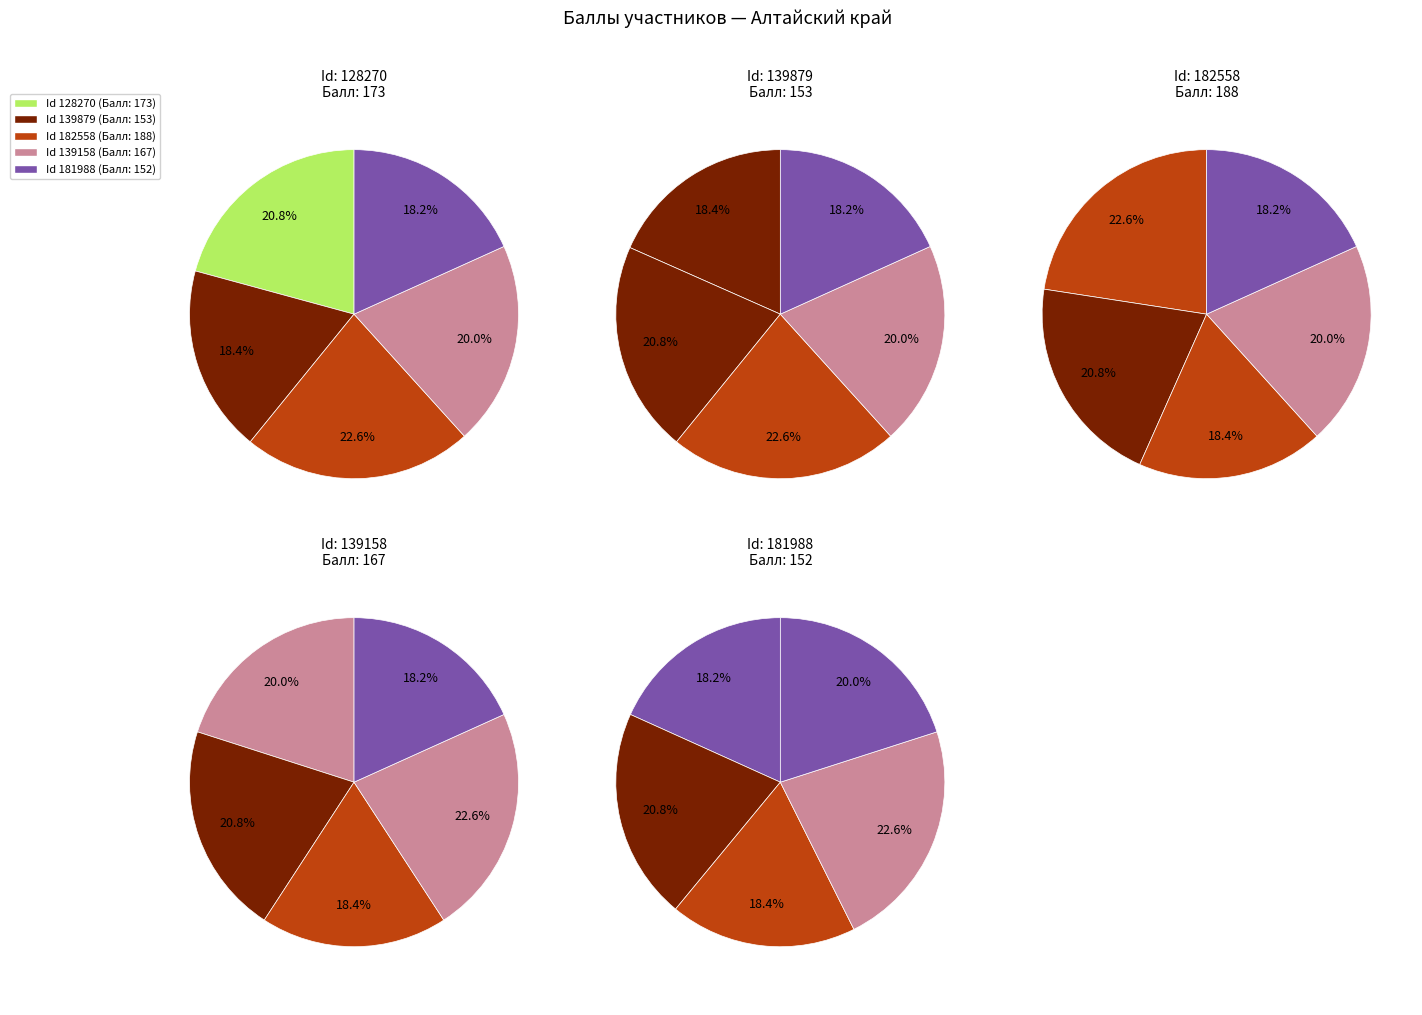

Does 128270 account for over 50% of the chart?

No